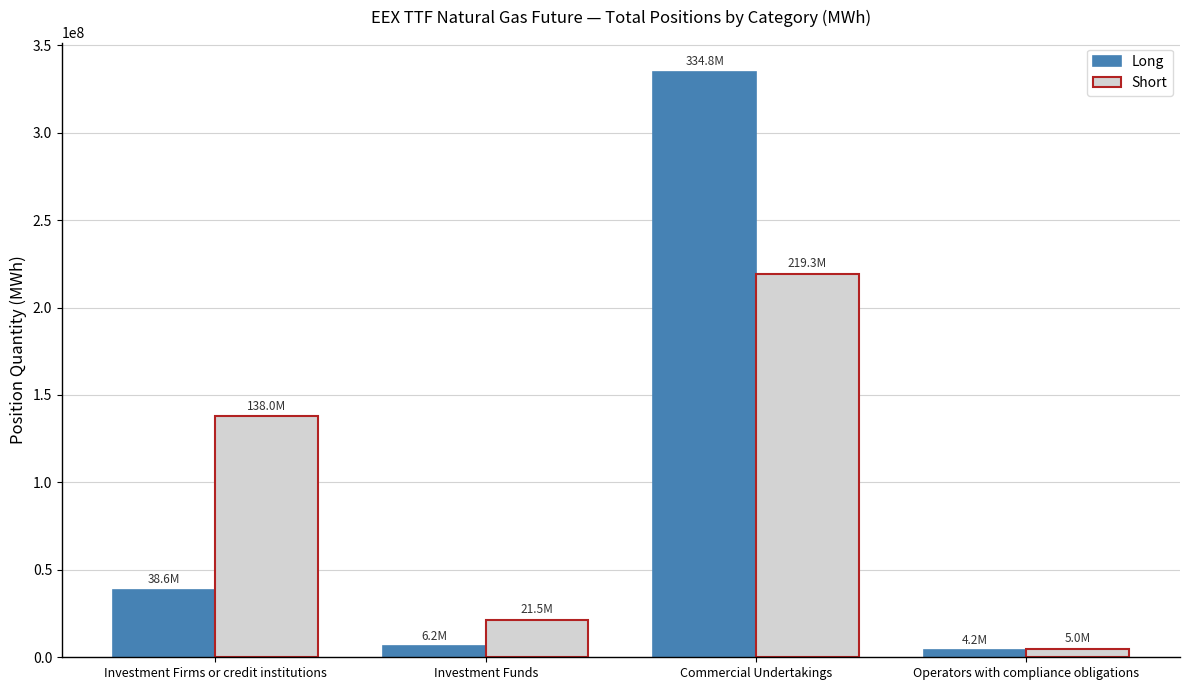

Between Commercial Undertakings and Operators with compliance obligations, which series saw the biggest shift?

Long